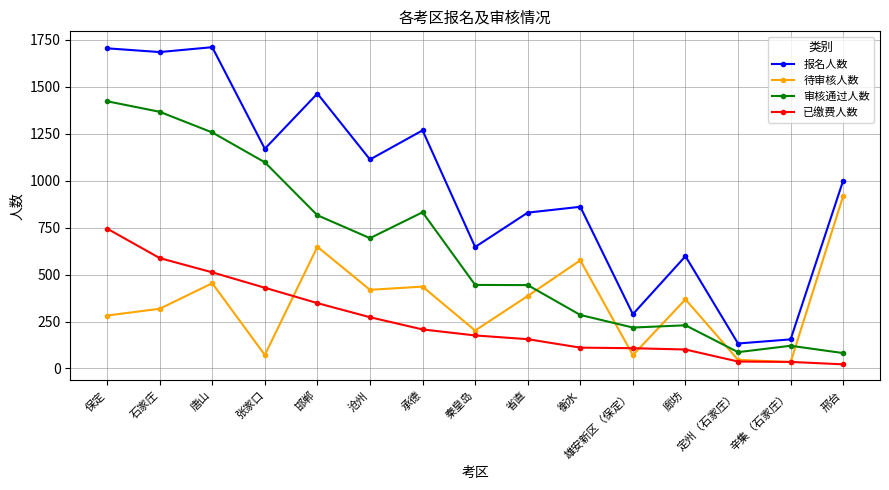

True or false: 审核通过人数 has more than 0 interior local peaks.

True